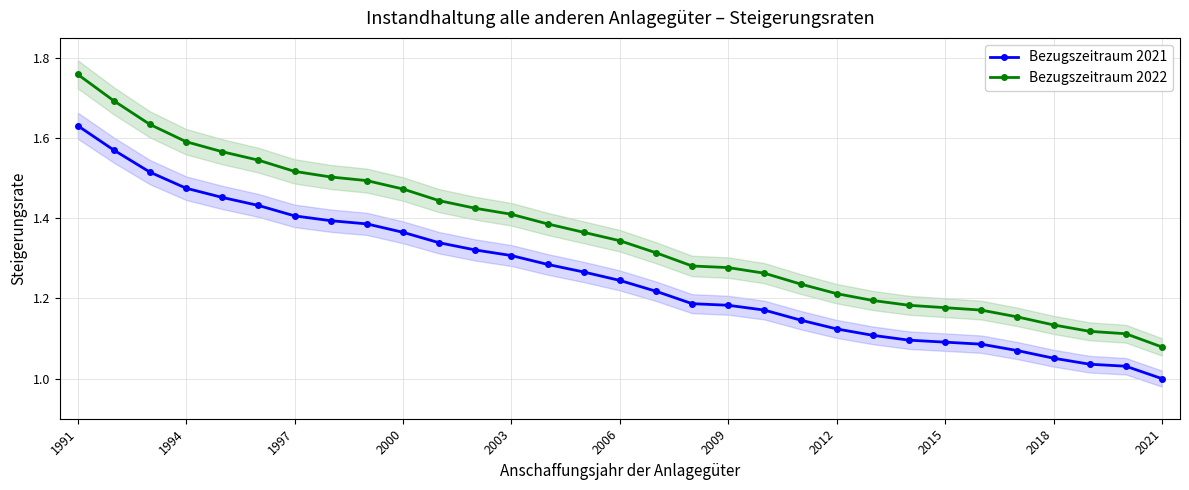

What is the difference between the highest and lowest values at 1991?

0.1